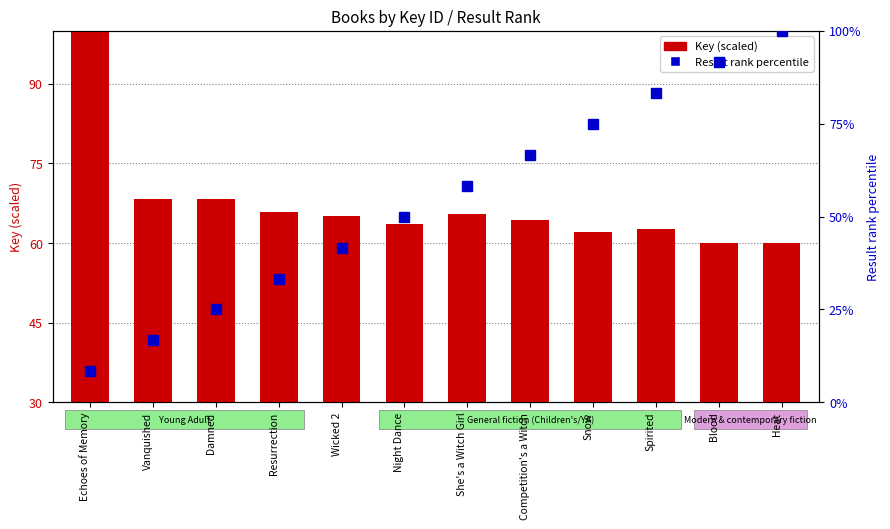

What is the smallest value displayed?

8.3